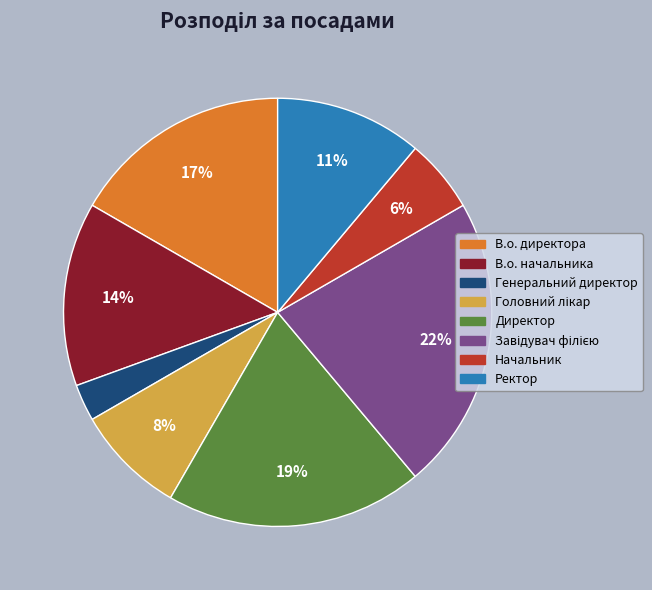

The В.о. директора slice represents 11% of the pie. True or false?

False